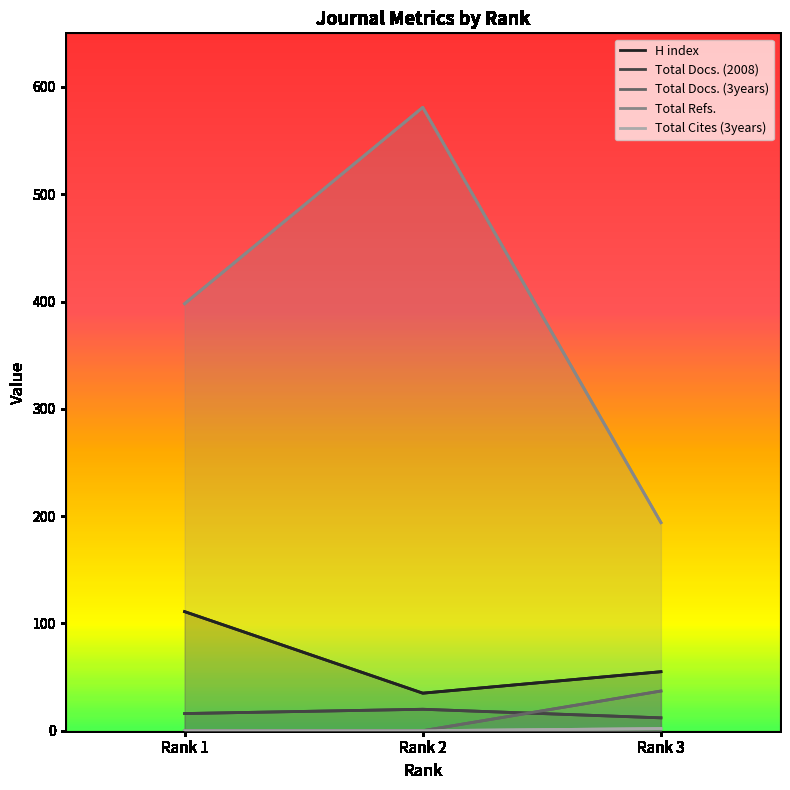

True or false: Total Docs. (2008) has a value of 33 at Rank 2.

False